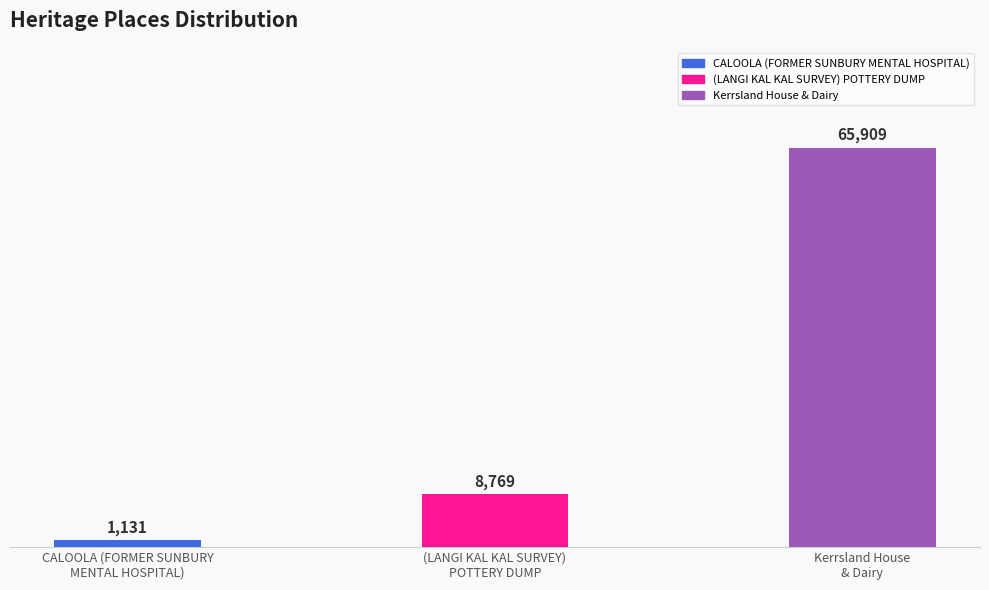

Rank the categories by value from highest to lowest.

Kerrsland House
& Dairy, (LANGI KAL KAL SURVEY)
POTTERY DUMP, CALOOLA (FORMER SUNBURY
MENTAL HOSPITAL)